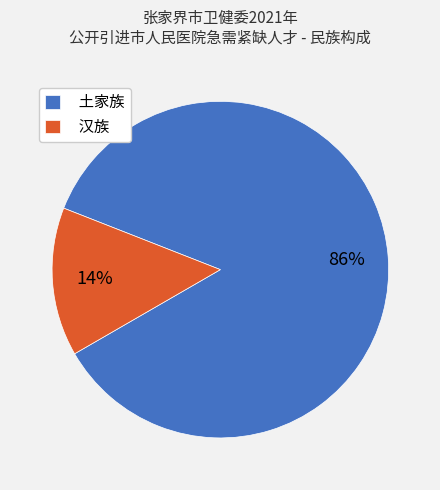

Is it true that 汉族 is 14% of the pie?

True